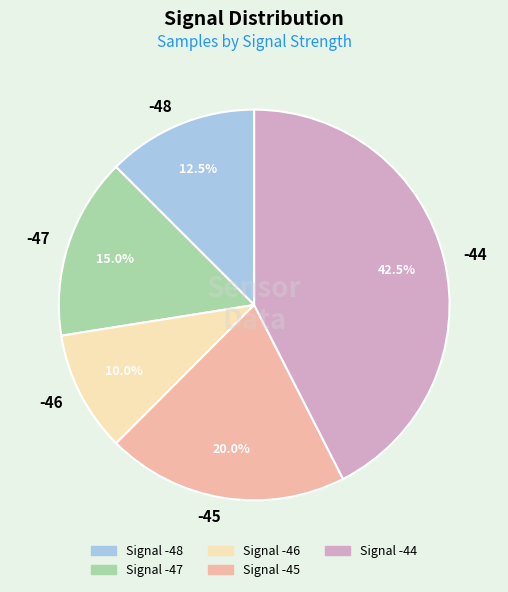

Which slice is the smallest?

-46